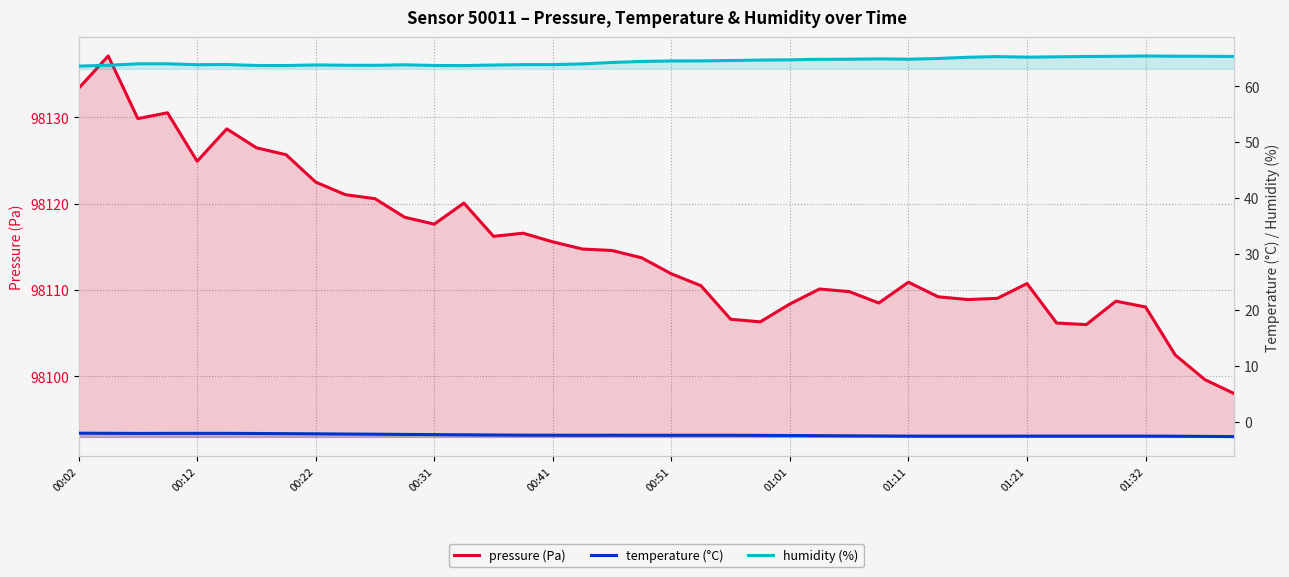

The value of humidity (%) at 37 is 34.3. True or false?

False